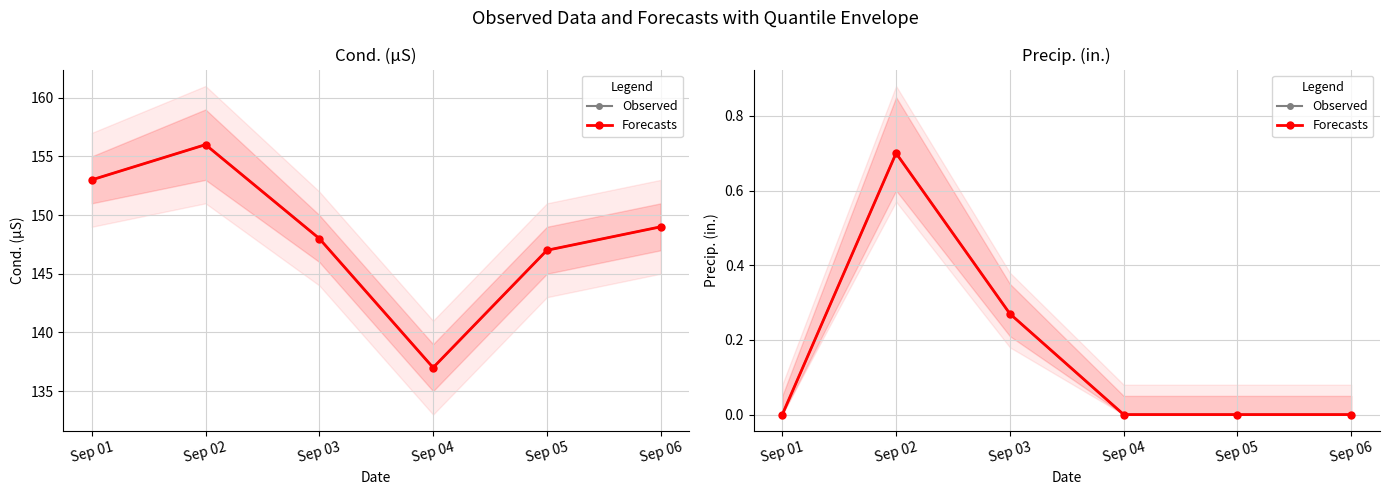

What is the average value of the Observed series?

0.2